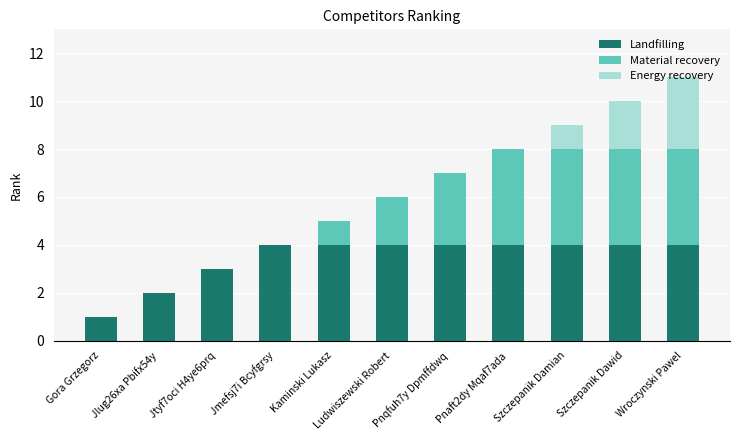

What value does the Landfilling series have at Ludwiszewski Robert?

4